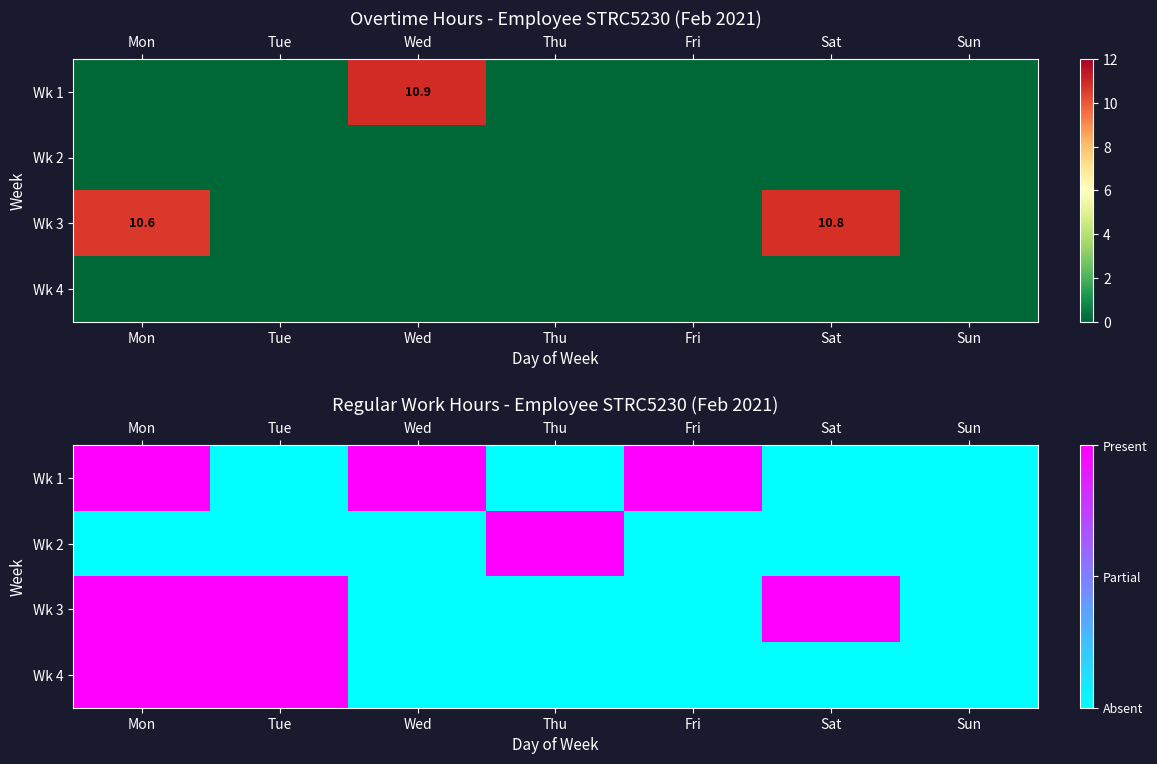

Is it true that Wk 2 equals 2 at Thu?

False